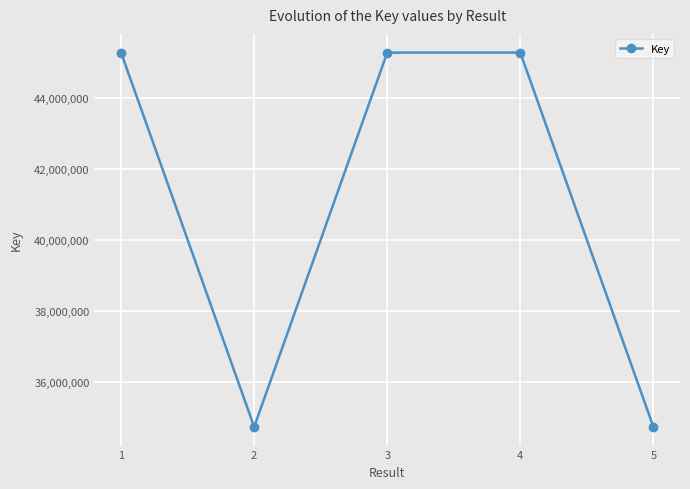

What is the difference between the maximum and minimum values?

10526593